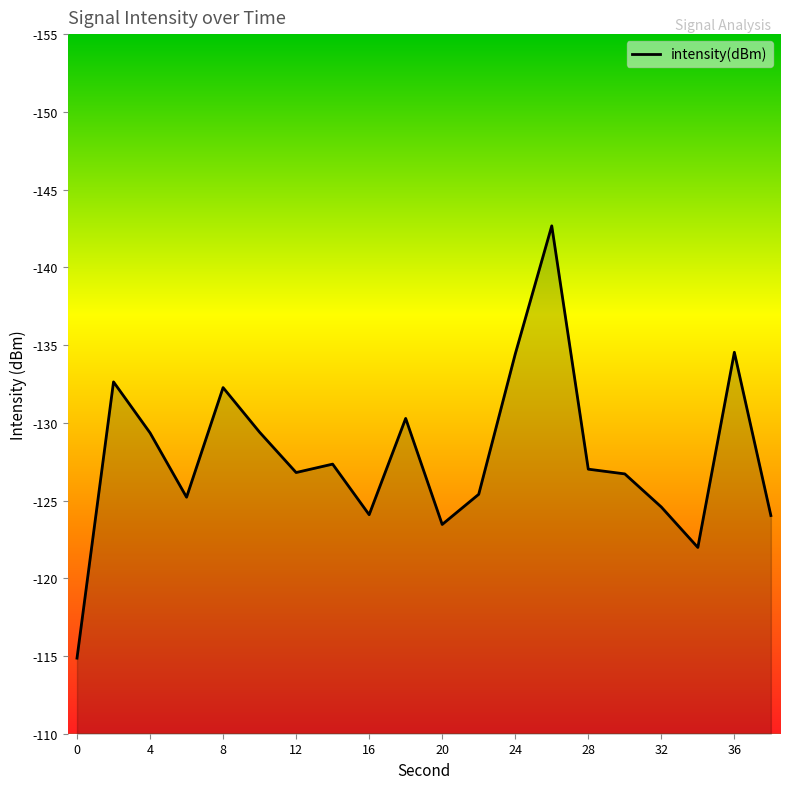

How many series are shown in this chart?

1